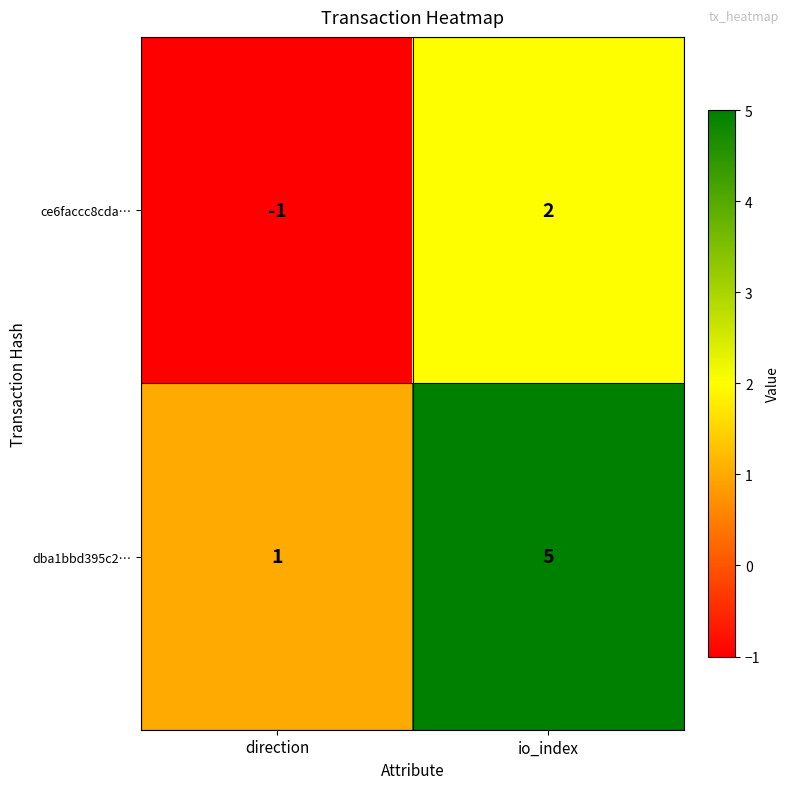

Reading right to left, list all the values displayed in this chart.

ce6faccc8cda…: 2	-1
dba1bbd395c2…: 5	1